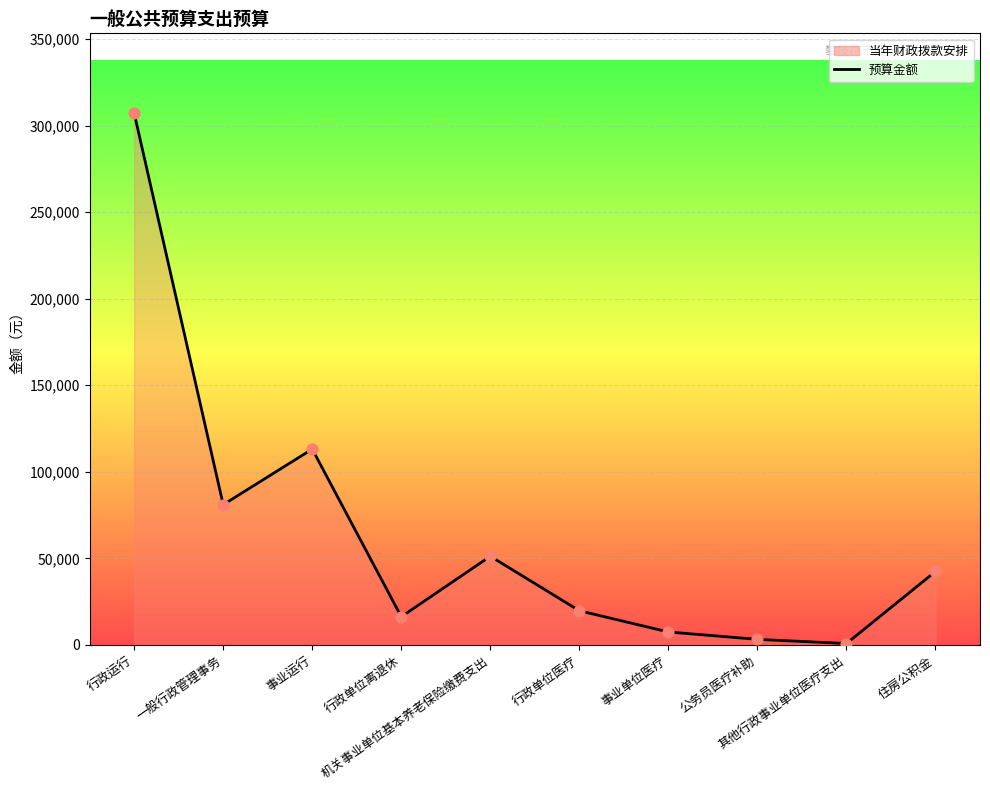

What is the change in value from 事业运行 to 事业单位医疗?

-105644.4